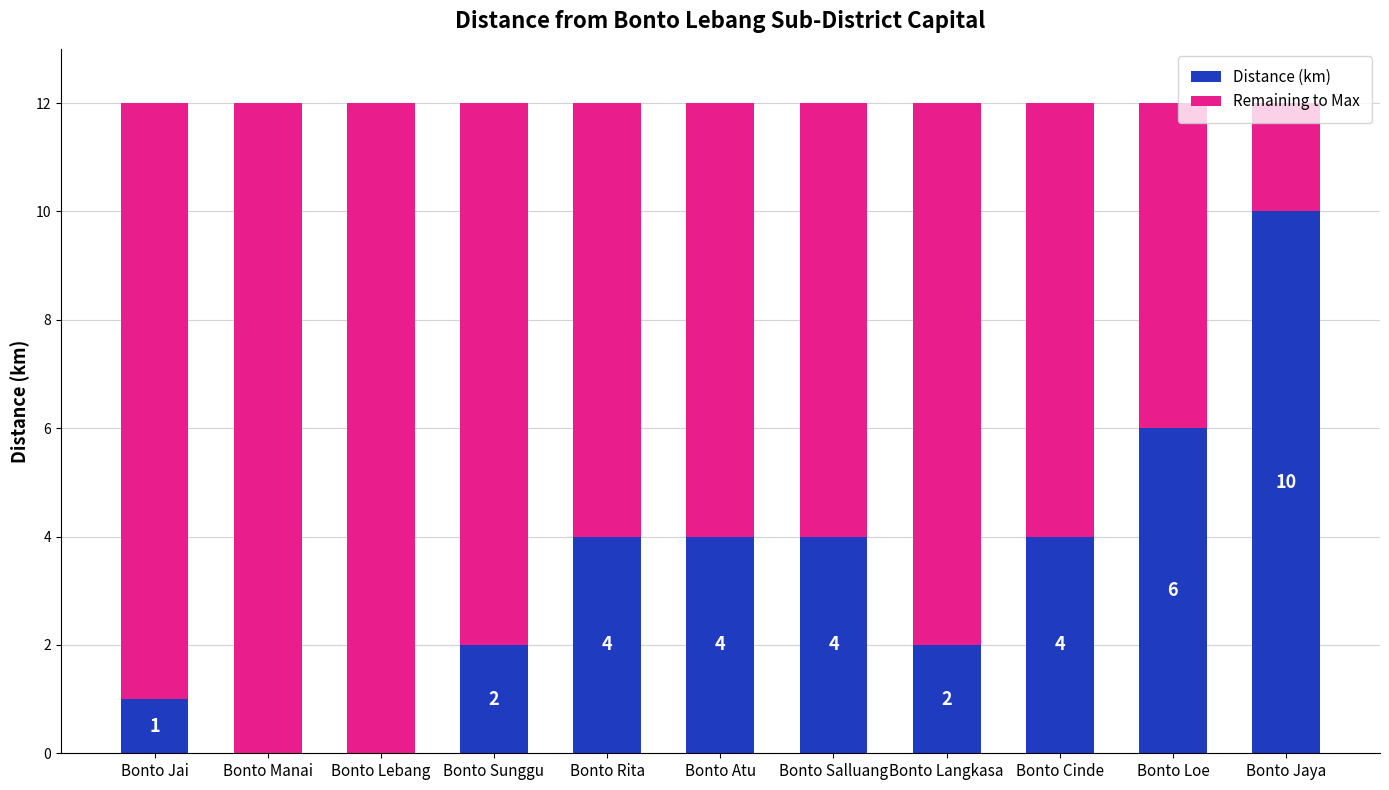

The value of Distance (km) at Bonto Lebang is -5. True or false?

False